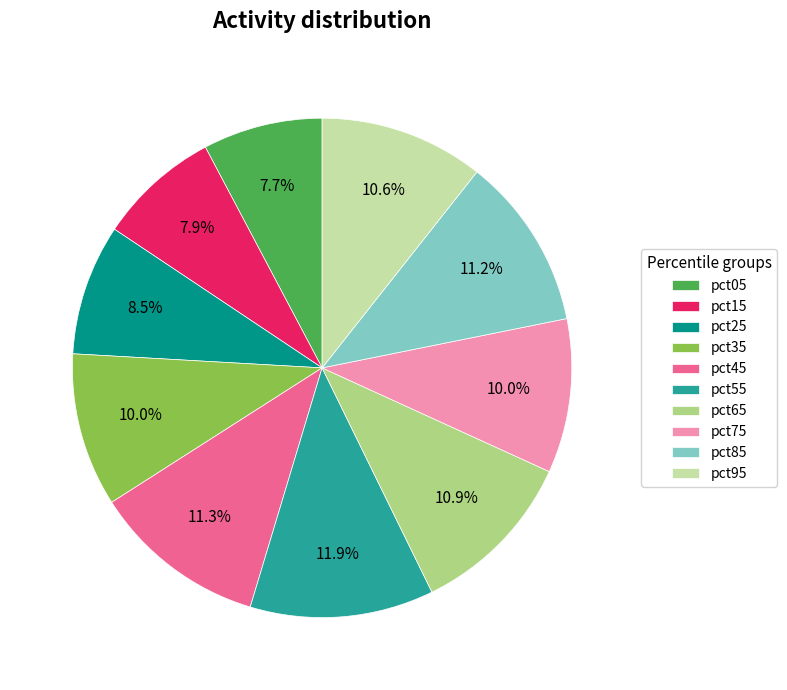

Which has a higher value, pct35 or pct95?

pct95